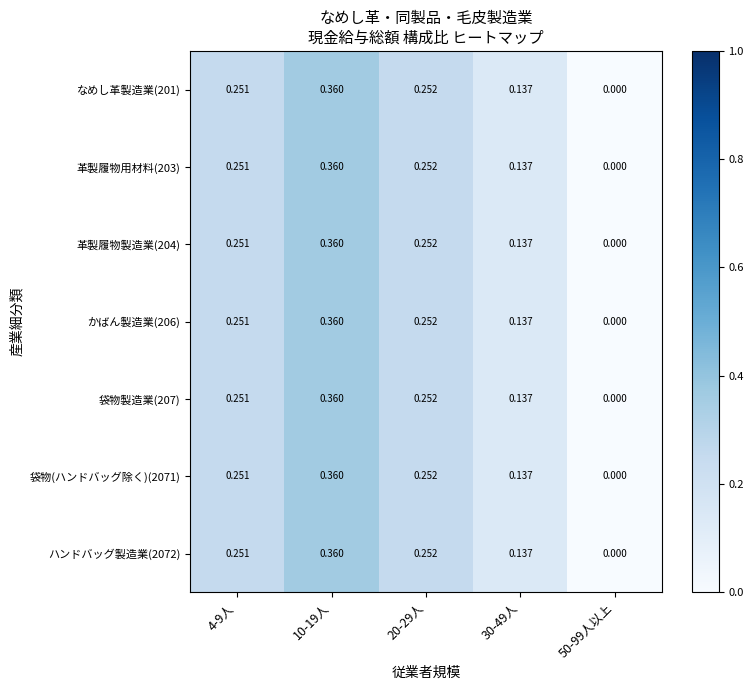

Is the value of 袋物製造業(207) at 4-9人 greater than the value of 革製履物製造業(204) at 10-19人?

No